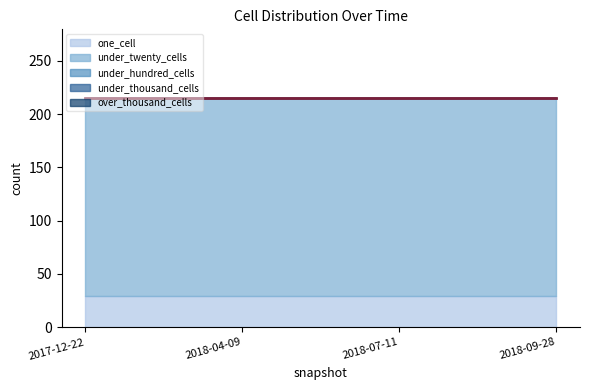

Is the value of under_thousand_cells at 2017-12-22 greater than the value of over_thousand_cells at 2018-07-11?

No